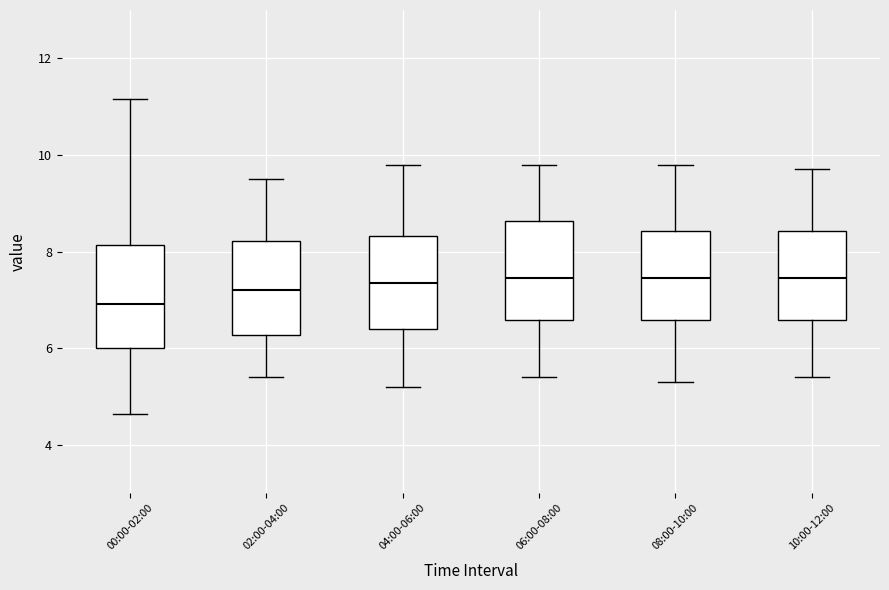

Reading left to right, read every box against the y-axis: the position of its median line, the range the box covers, and the ends of its whiskers. The values are not printed on the chart, so give them approximately, as read against the axis.

00:00-02:00: median 7.0, box 6.0 to 8.2, whiskers 4.6 to 11.2
02:00-04:00: median 7.2, box 6.2 to 8.2, whiskers 5.4 to 9.6
04:00-06:00: median 7.4, box 6.4 to 8.4, whiskers 5.2 to 9.8
06:00-08:00: median 7.4, box 6.6 to 8.6, whiskers 5.4 to 9.8
08:00-10:00: median 7.4, box 6.6 to 8.4, whiskers 5.4 to 9.8
10:00-12:00: median 7.4, box 6.6 to 8.4, whiskers 5.4 to 9.8